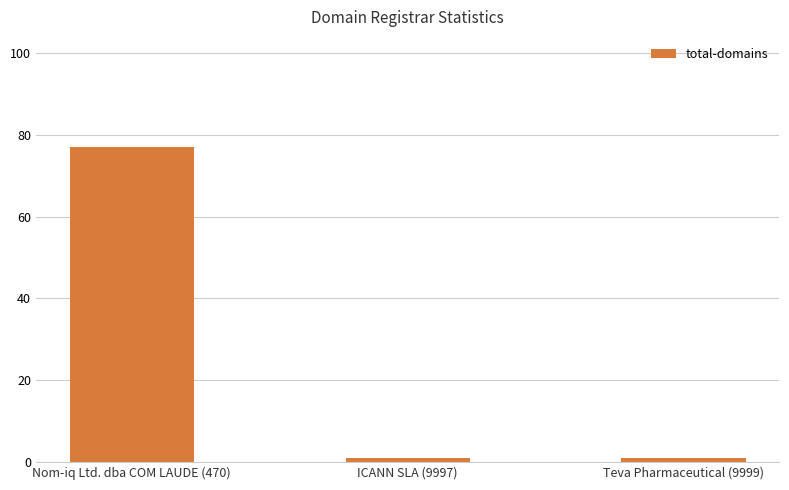

Count the number of categories in the chart.

3